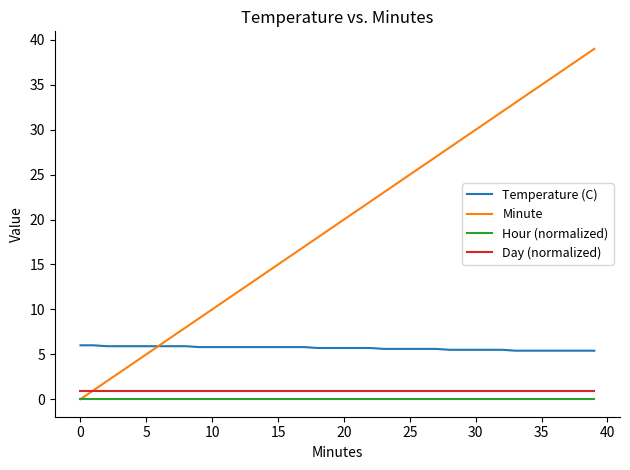

Which series has the largest total across all categories?

Minute